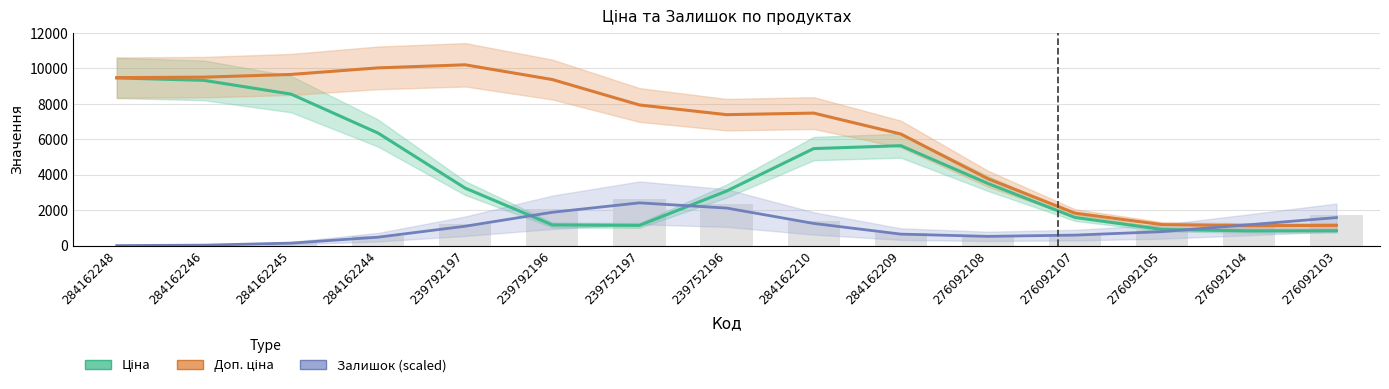

Rank the series by their average value, from highest to lowest.

Доп. ціна, Ціна, Залишок (scaled)